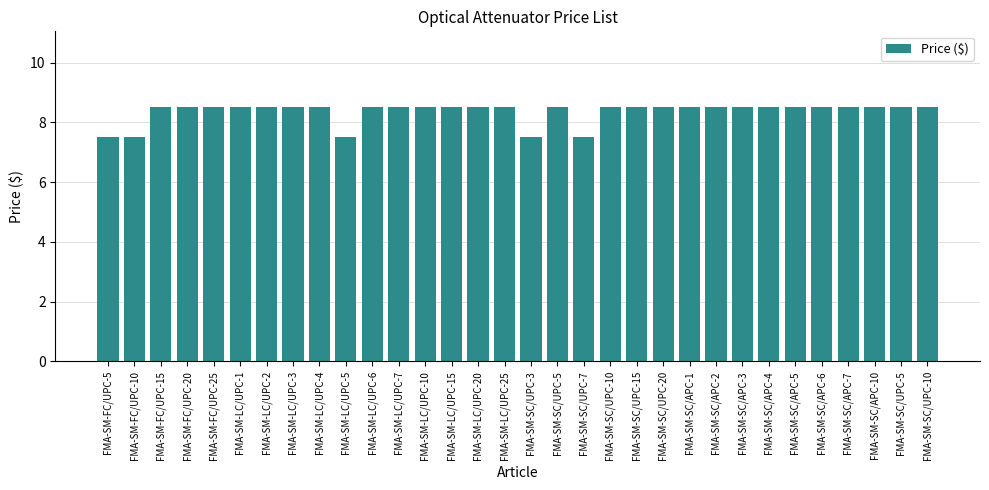

What is the label of the 30th bar from the right?

FMA-SM-FC/UPC-15